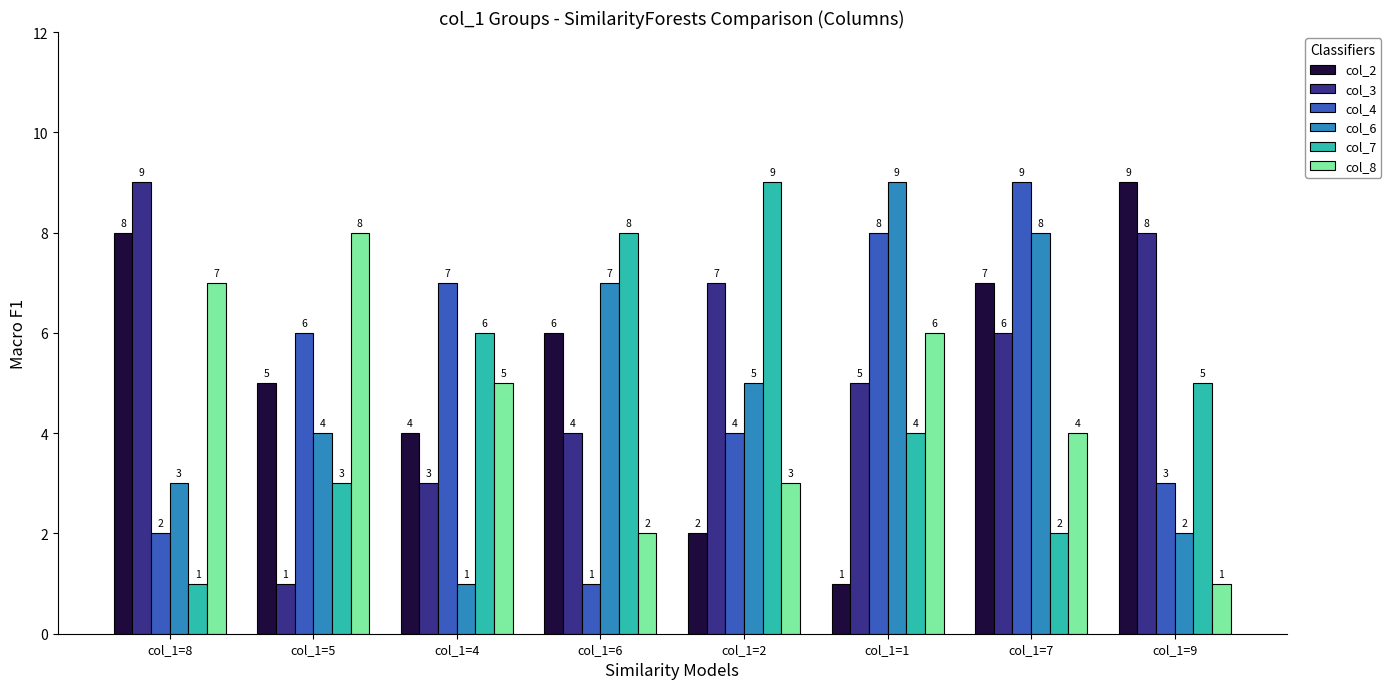

What is the spread (max minus min) of values at col_1=8?

8